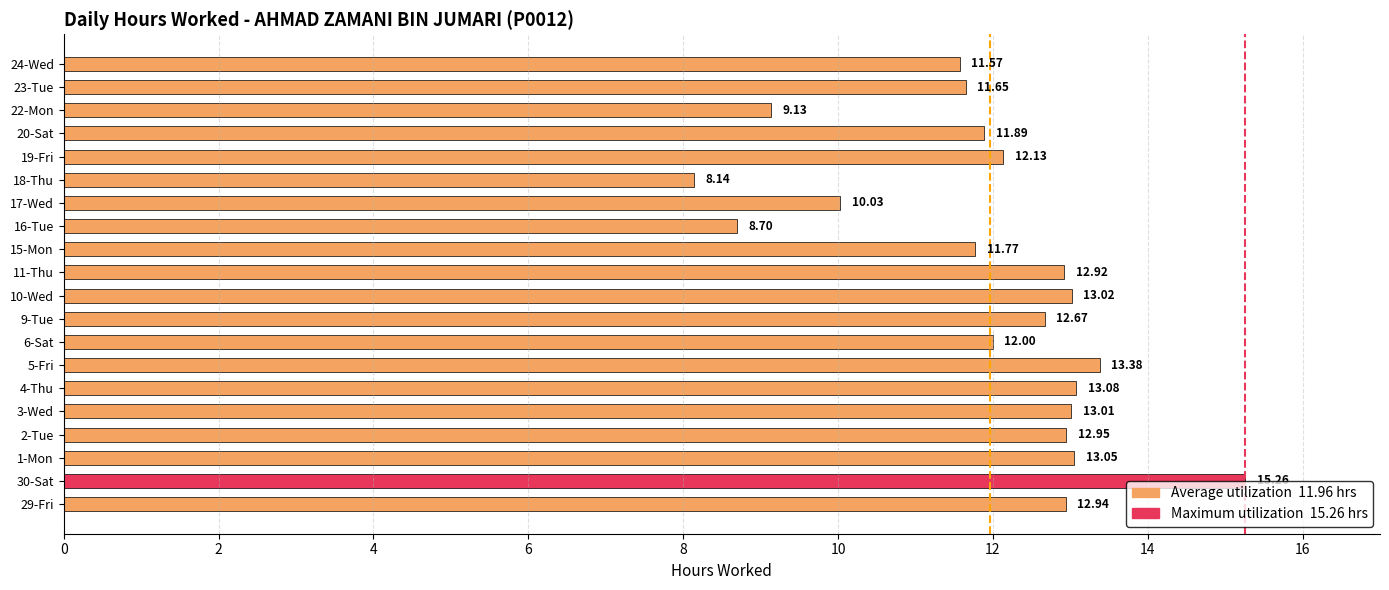

At which label is the value closest to 11?

24-Wed